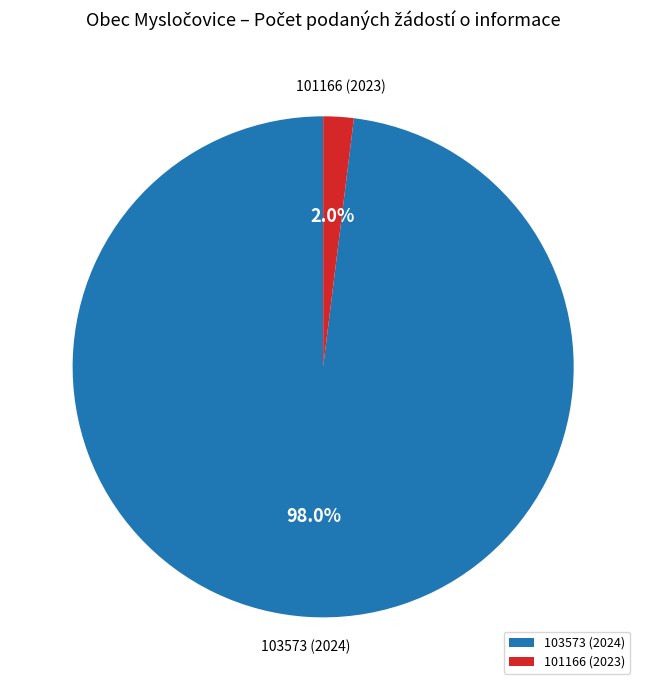

How many slices are in this pie chart?

2